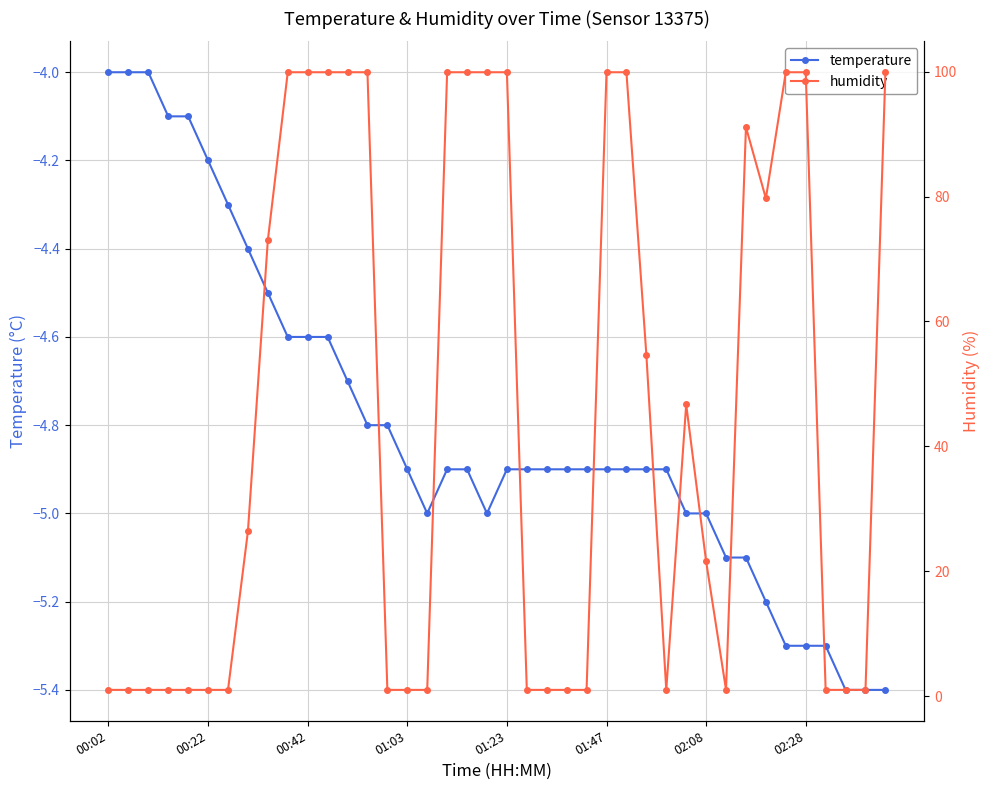

True or false: humidity and temperature intersect in this chart.

False